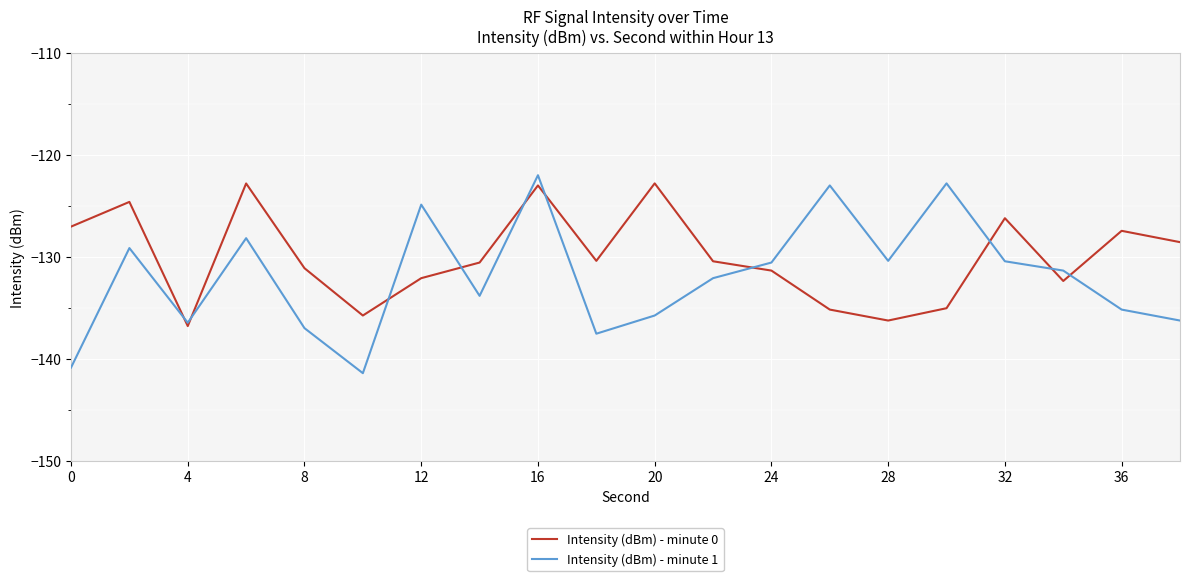

True or false: Intensity (dBm) - minute 1 and Intensity (dBm) - minute 0 cross at least once.

True